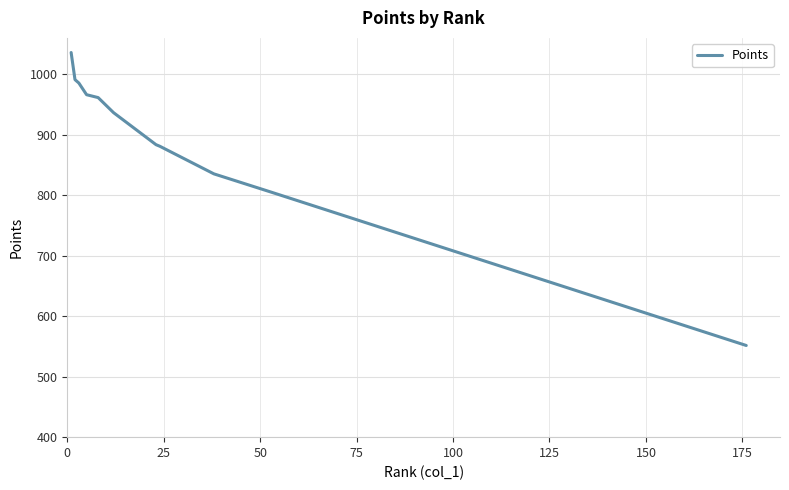

How many values exceed 936?

6